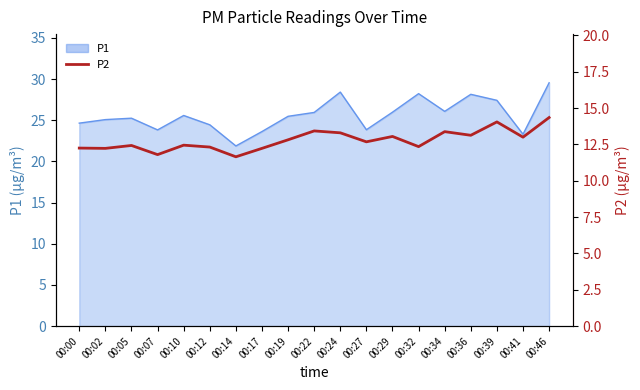

Approximately how many times larger is the value at 00:00 compared to 00:24?

0.9